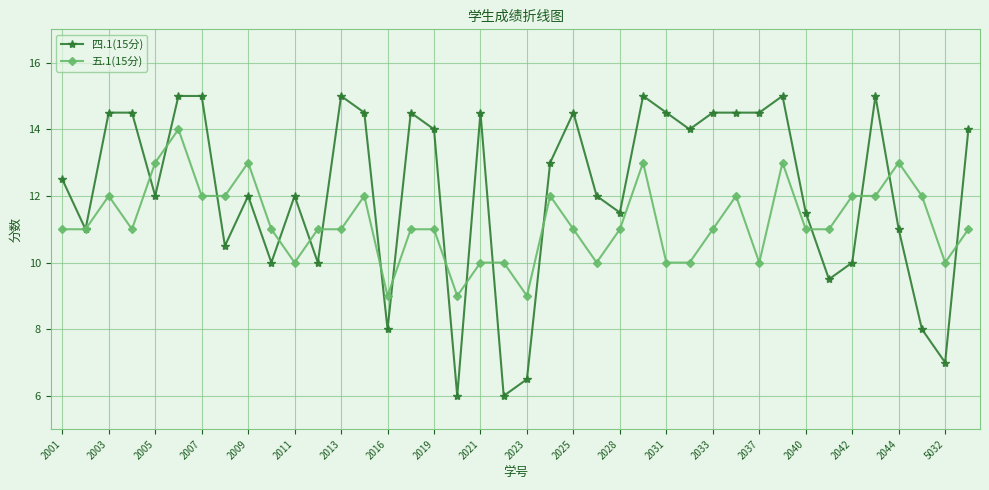

Rank the series by their average value, from highest to lowest.

四.1(15分), 五.1(15分)